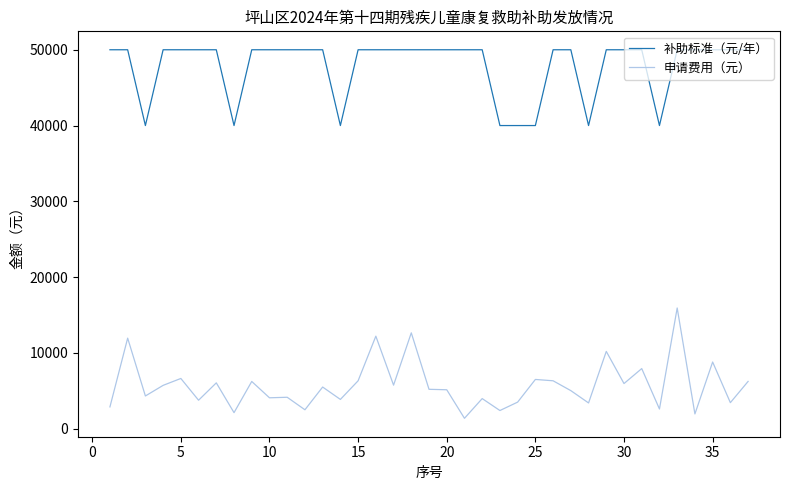

Does the chart have visible grid lines?

No